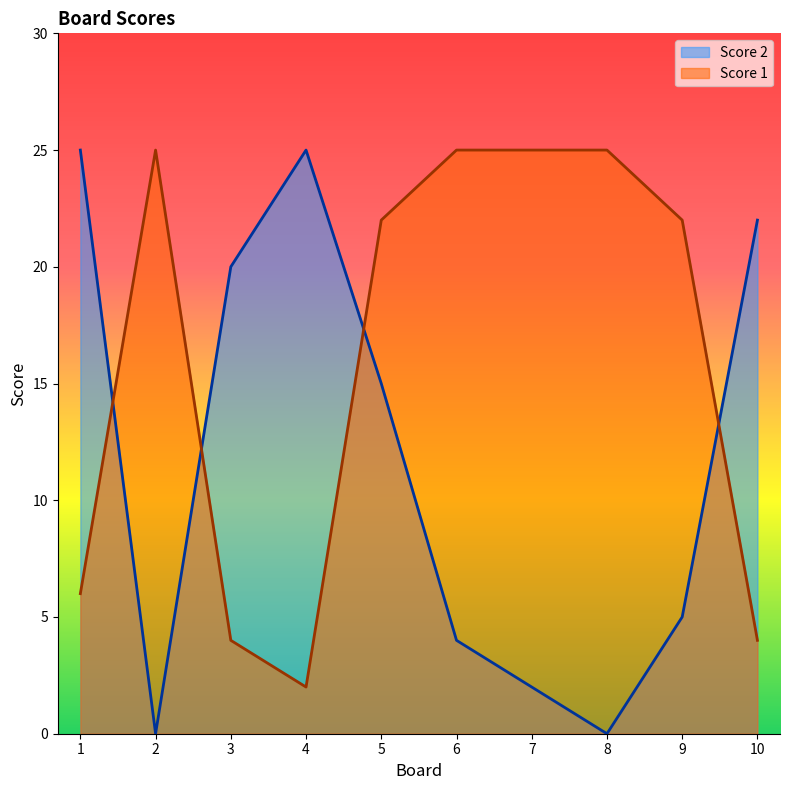

Between 2 and 10, which series saw the biggest shift?

Score 2